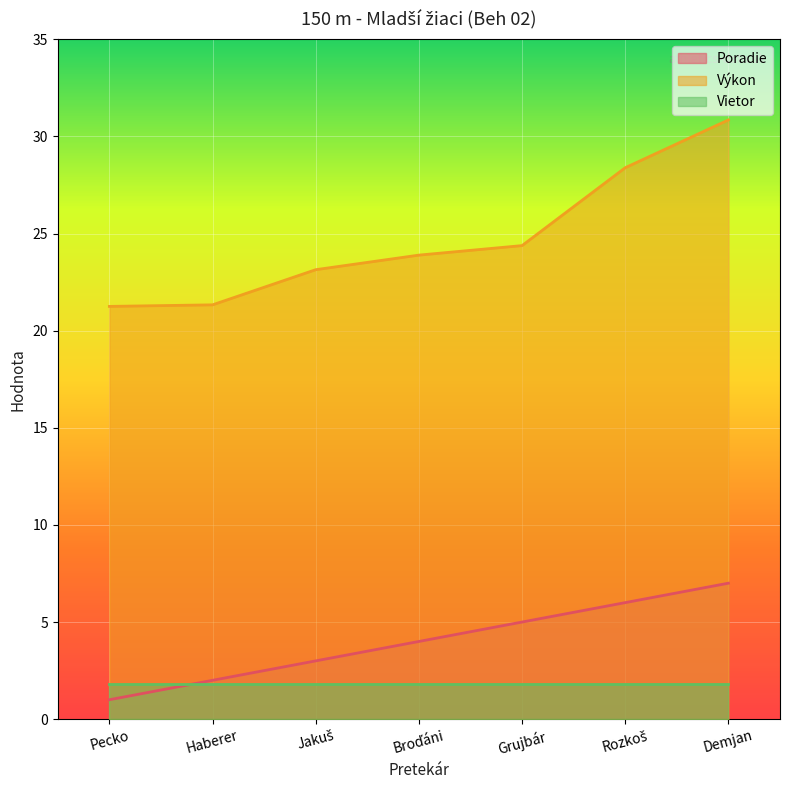

What is the total value across all series at Pecko?

24.1